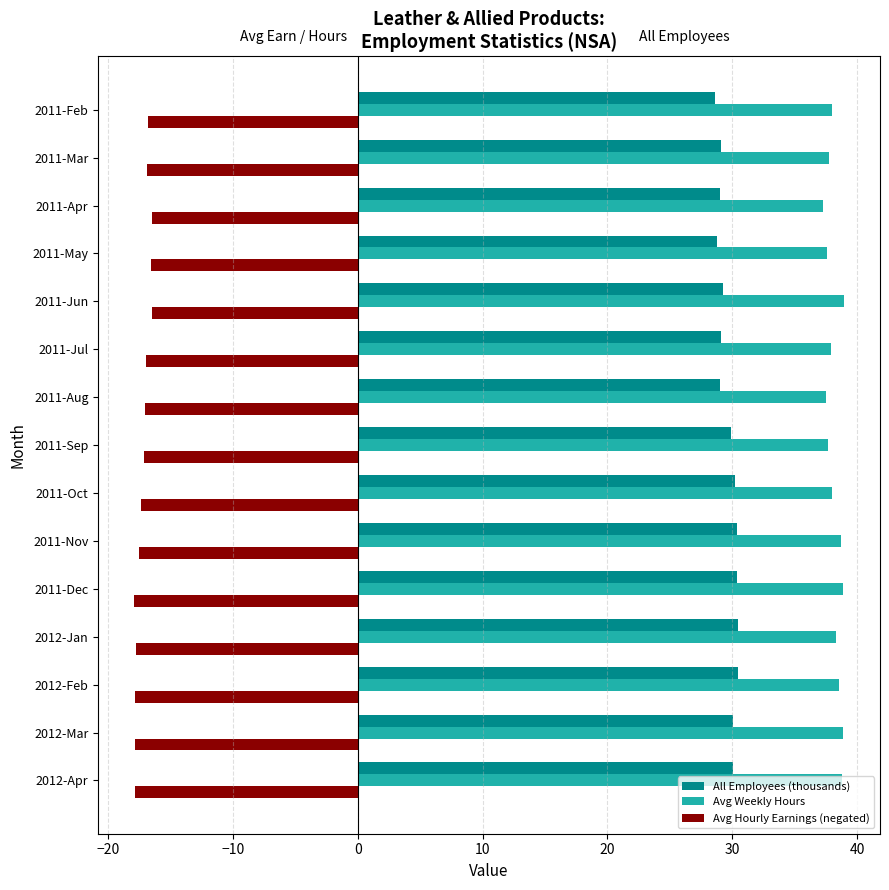

What is the maximum value shown in the chart?

39.0